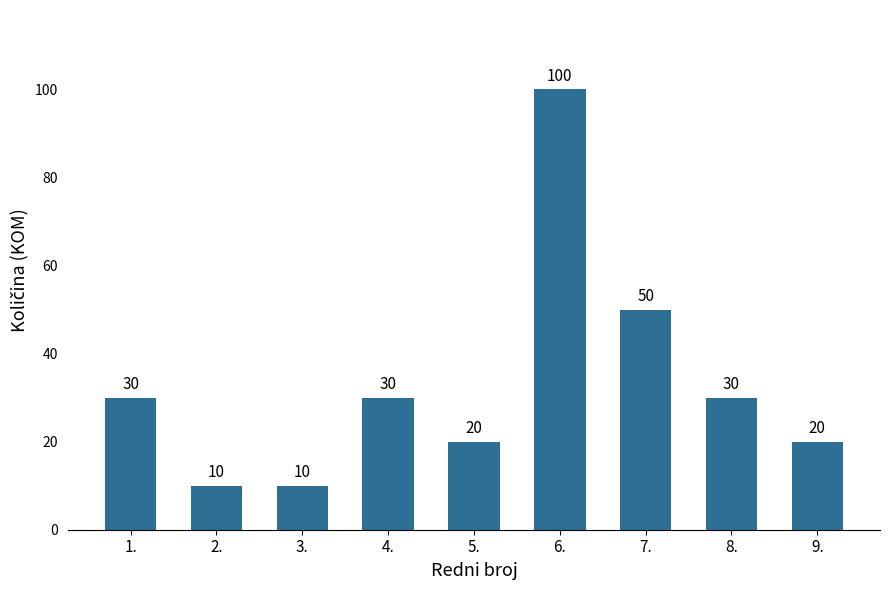

At which category does the chart reach its peak across all series?

6.